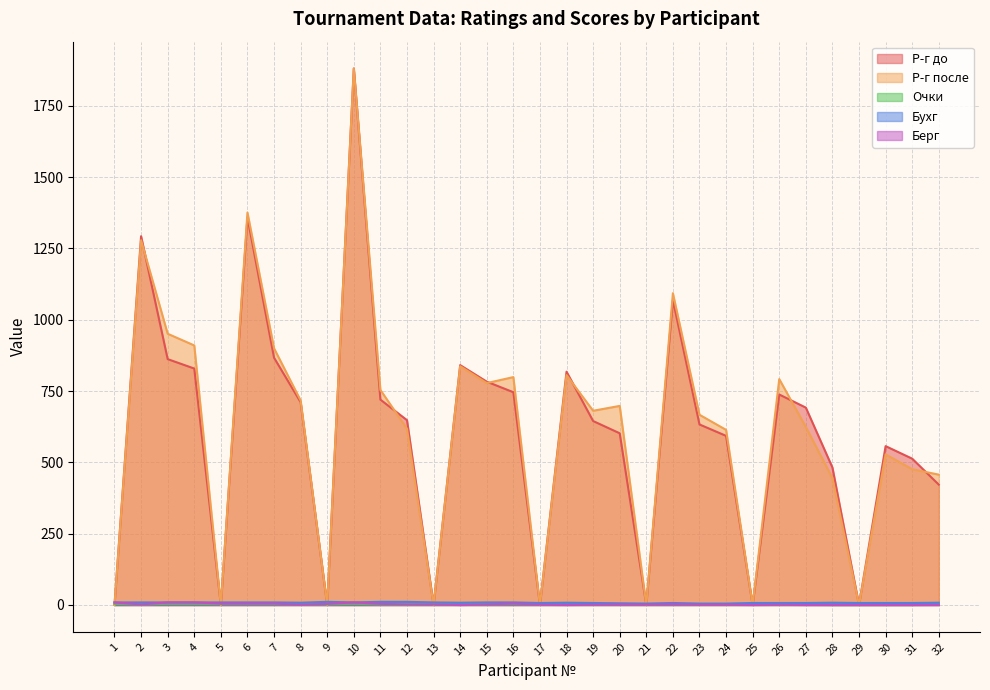

How many times do Очки and Р-г до cross each other?

13